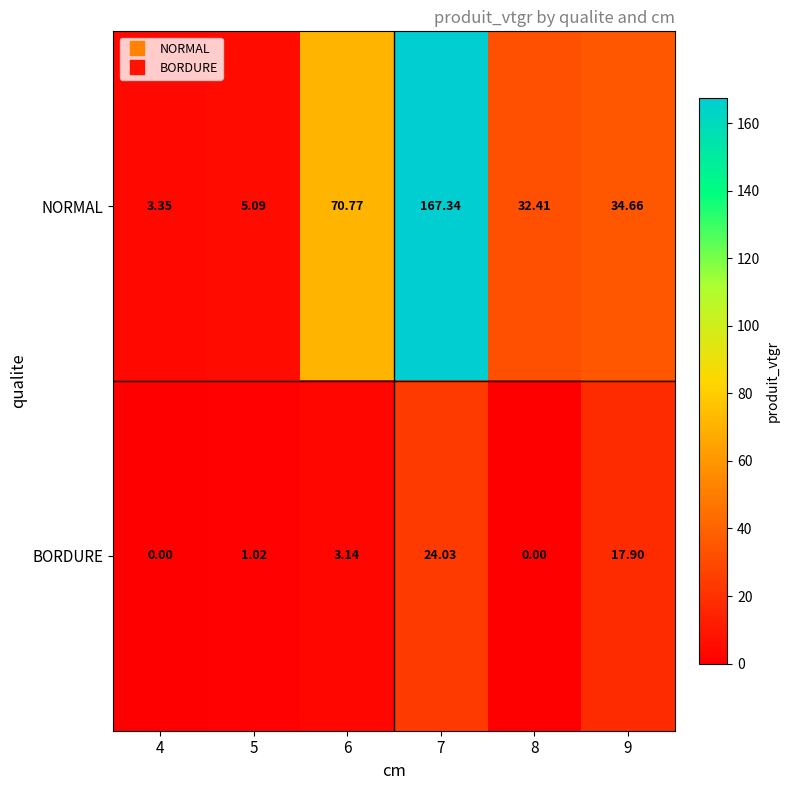

List the series in order of their overall mean, highest first.

NORMAL, BORDURE